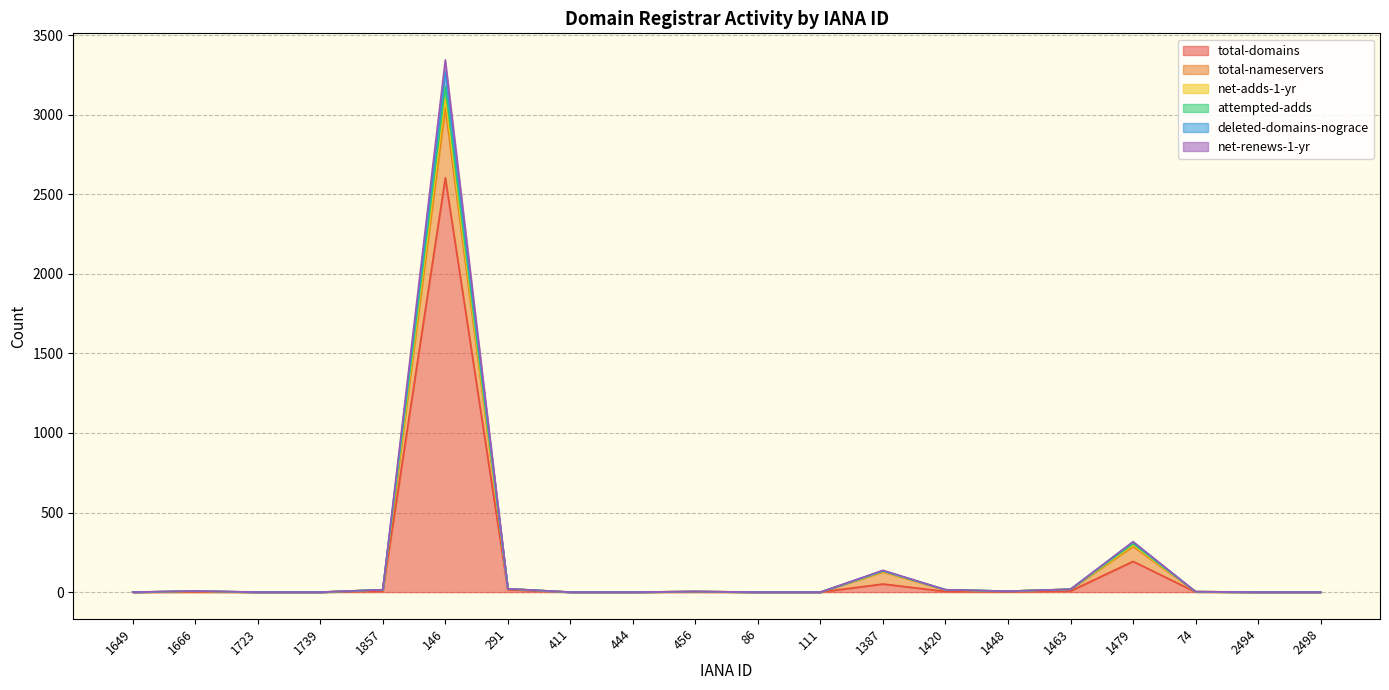

What is the label of the 10th point from the right?

86